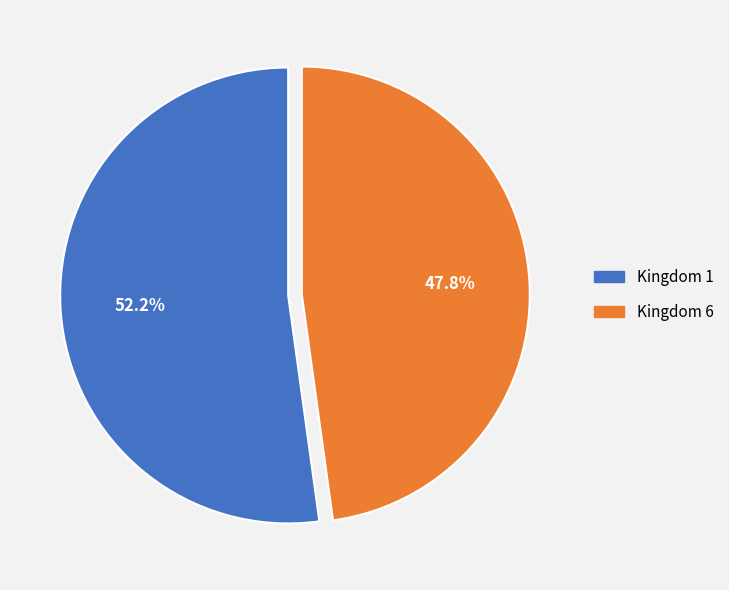

To the nearest percent, what is the average slice percentage?

50%